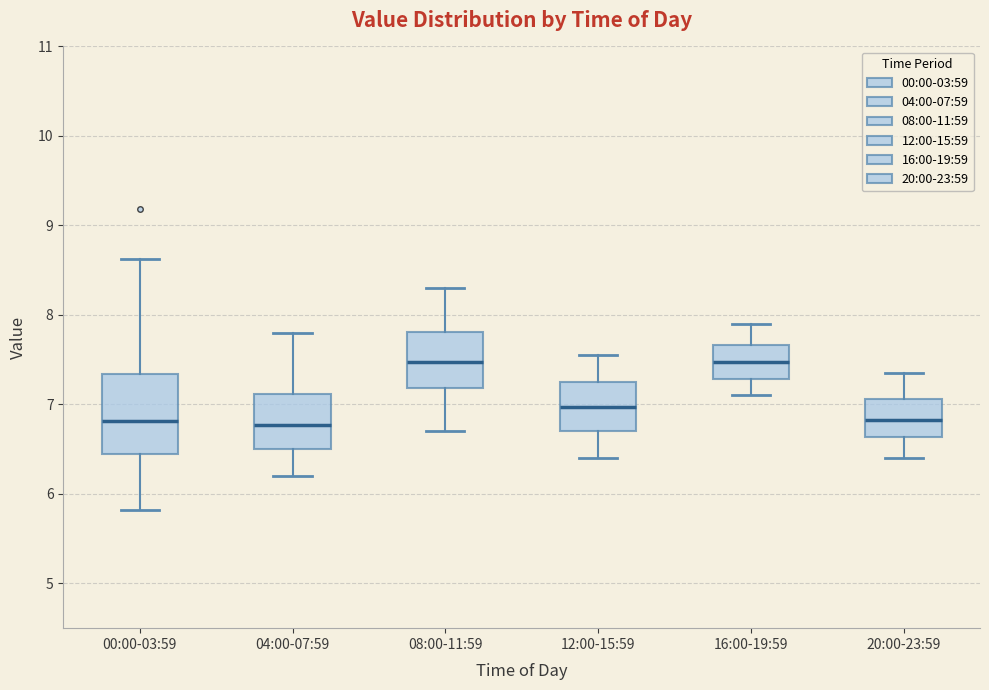

Where is the upper edge of the box for 12:00-15:59 on the y-axis? The values are not printed on the chart, so give them approximately, as read against the axis.

7.3